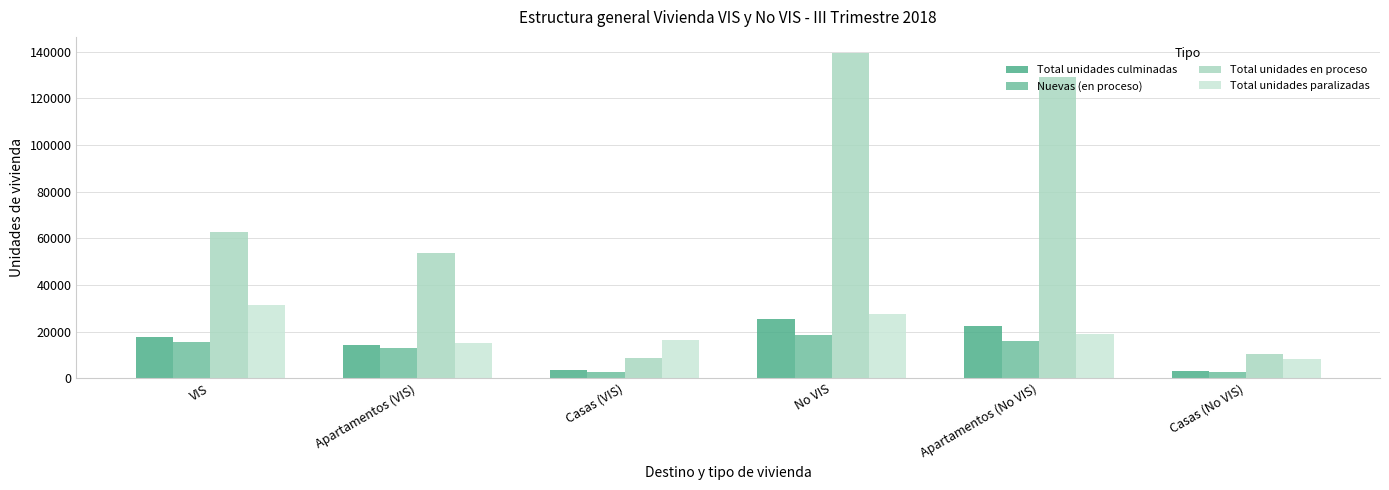

Is the value of Total unidades culminadas at No VIS greater than the value of Total unidades en proceso at Casas (VIS)?

Yes